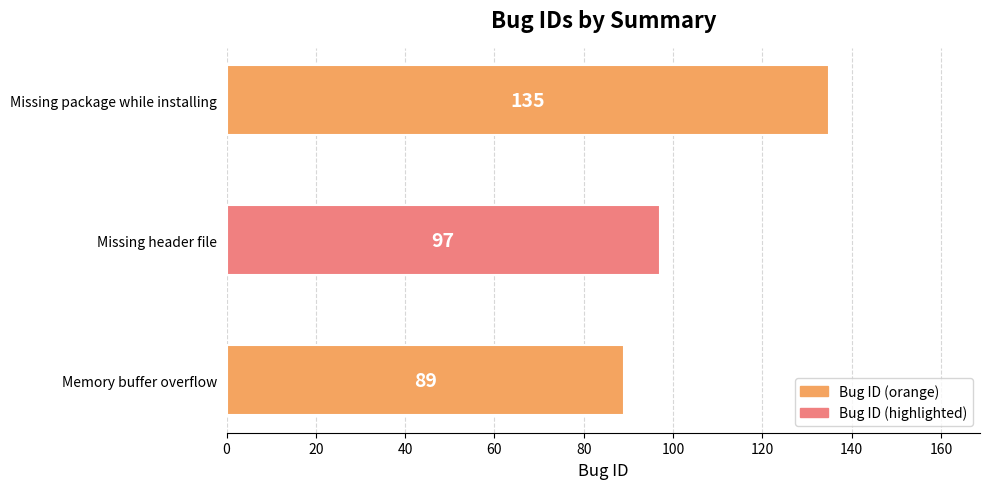

Which has a higher value, Missing header file or Memory buffer overflow?

Missing header file